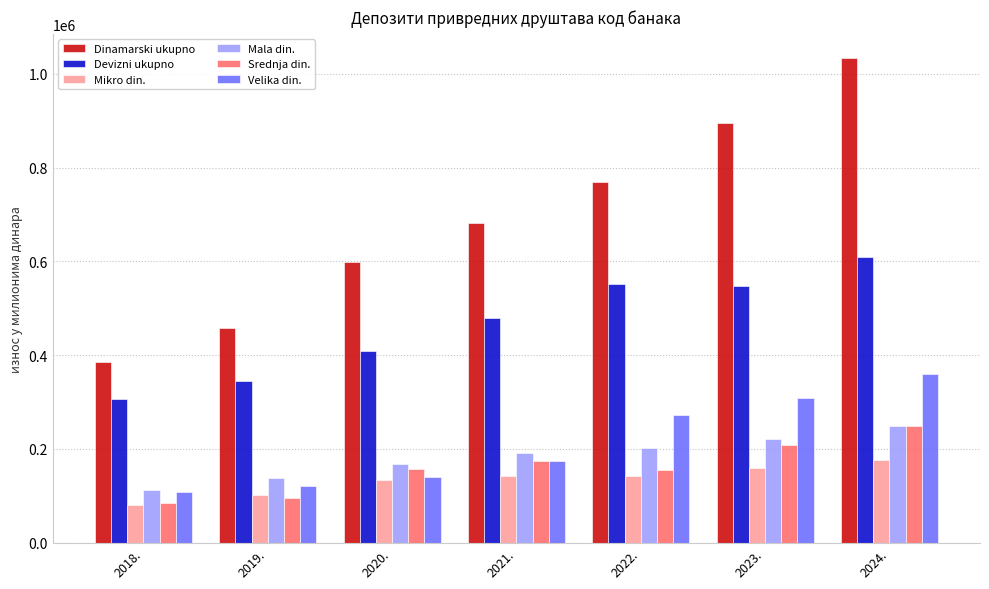

What is the difference between the second highest and minimum values in the Devizni ukupno series?

245558.9